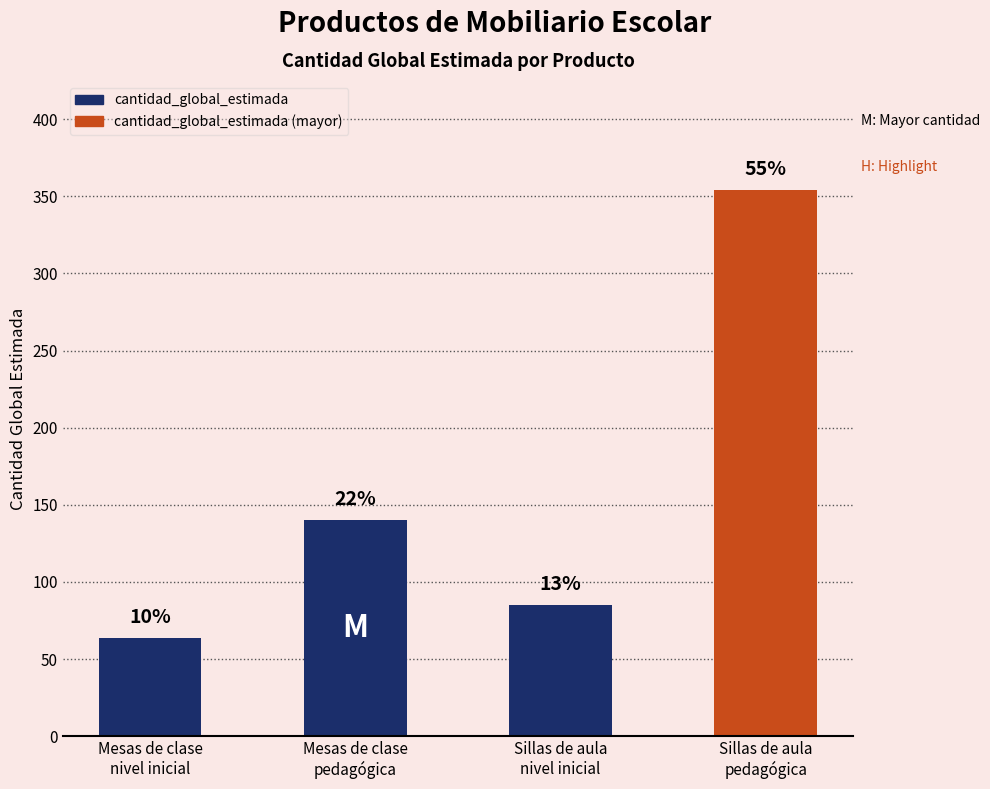

Count the number of data series in this chart.

1